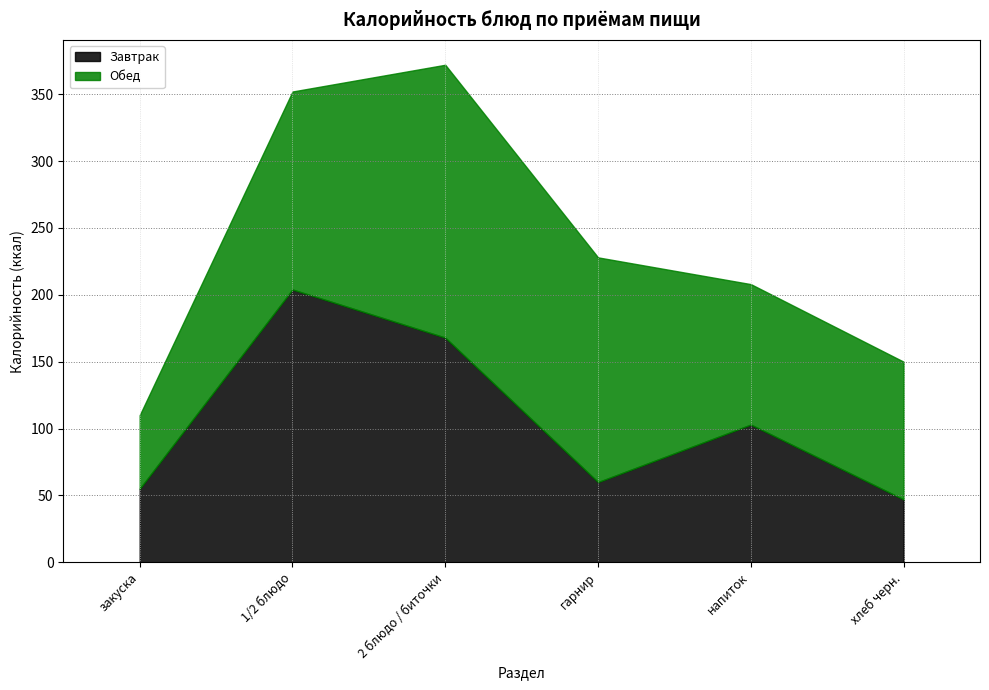

Is it true that Завтрак equals 55 at закуска?

True